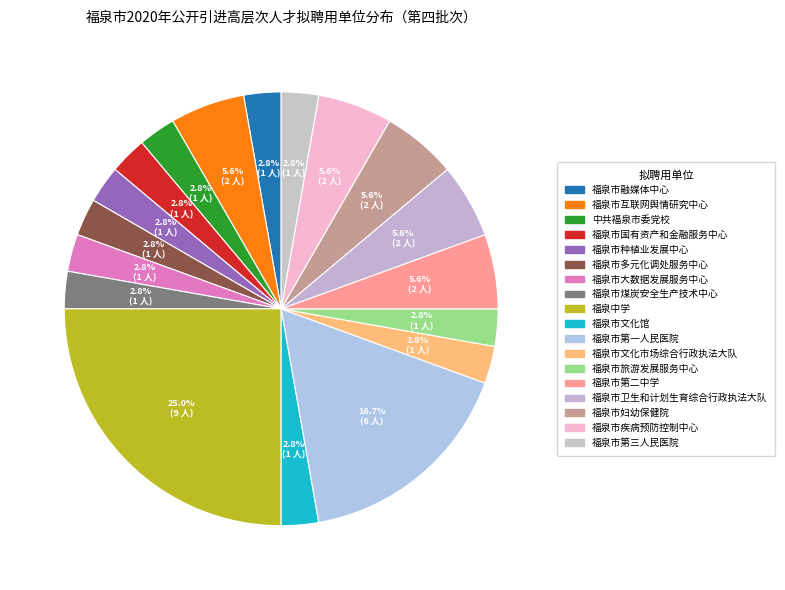

How many segments does this pie chart have?

18